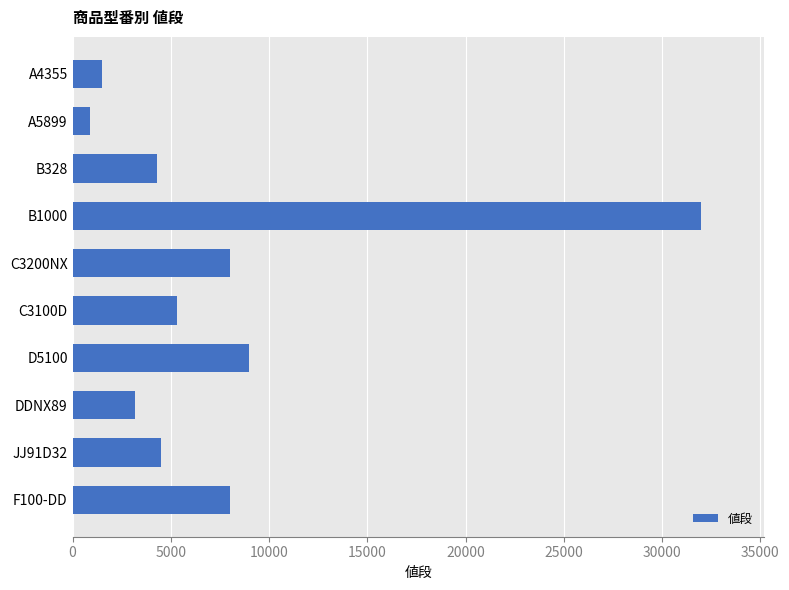

Reading top to bottom, transcribe all the data shown in this chart.

1500	900	4320	32000	8000	5300	9000	3200	4500	8000